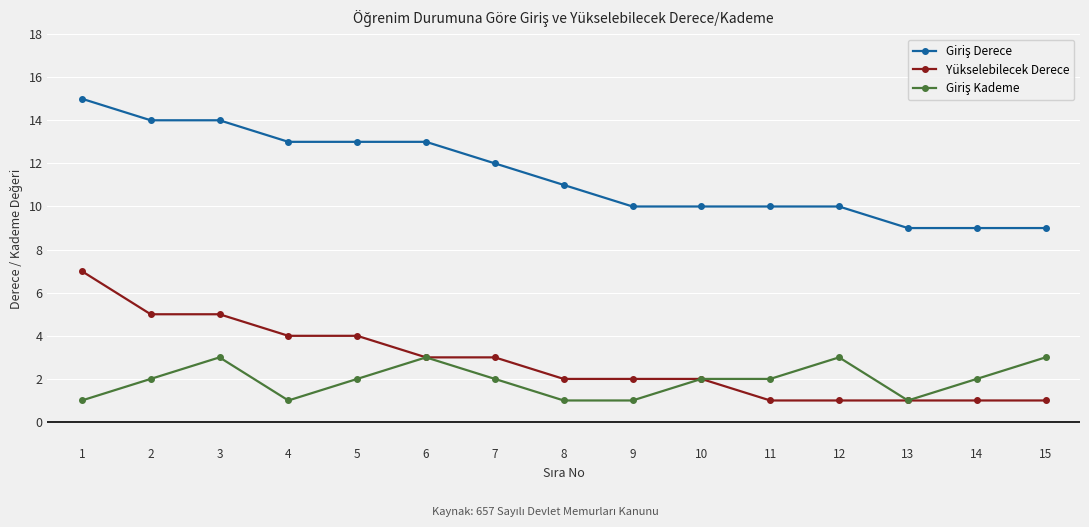

What is the maximum value for Yükselebilecek Derece?

7